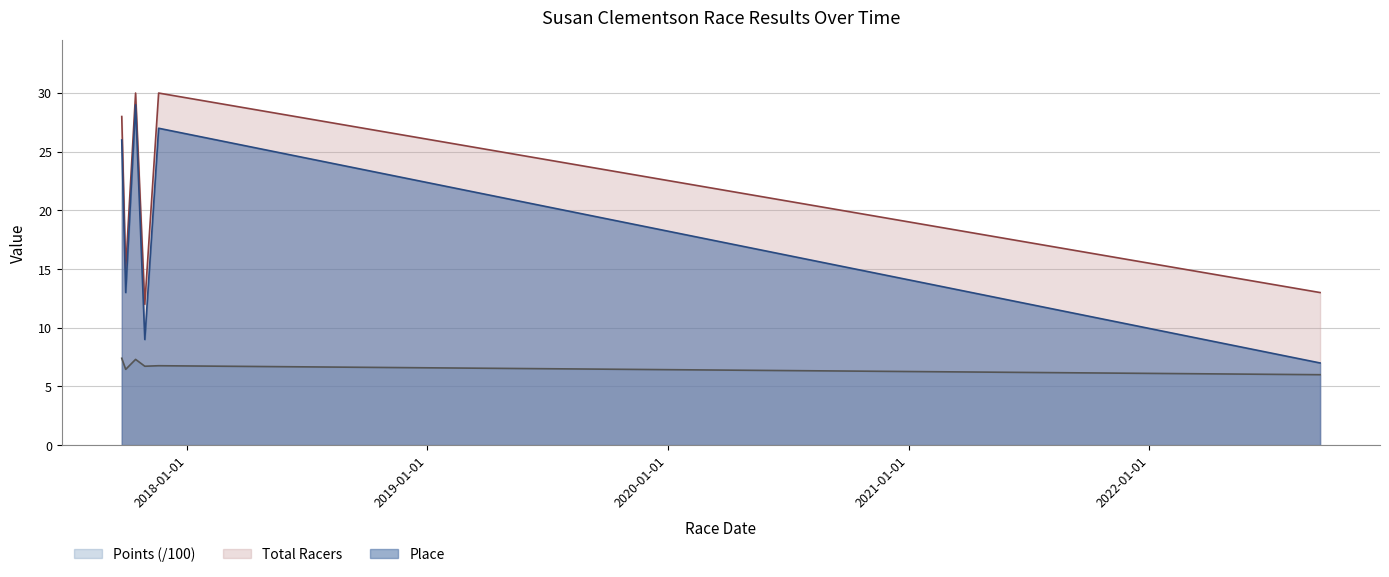

Which has a higher value, 2017-09-30 or 2017-11-19?

2017-11-19